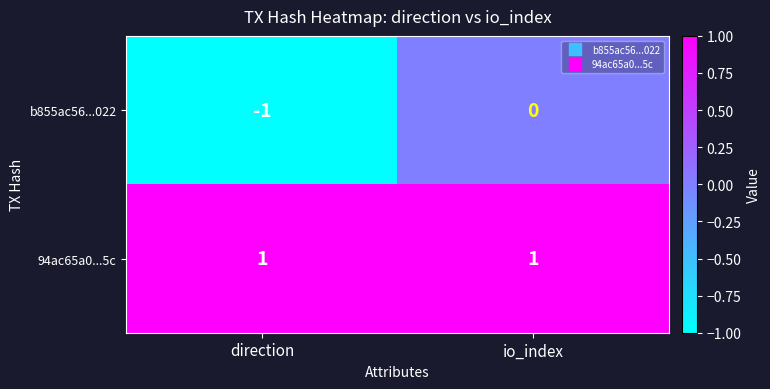

How many categories are shown in the chart?

2